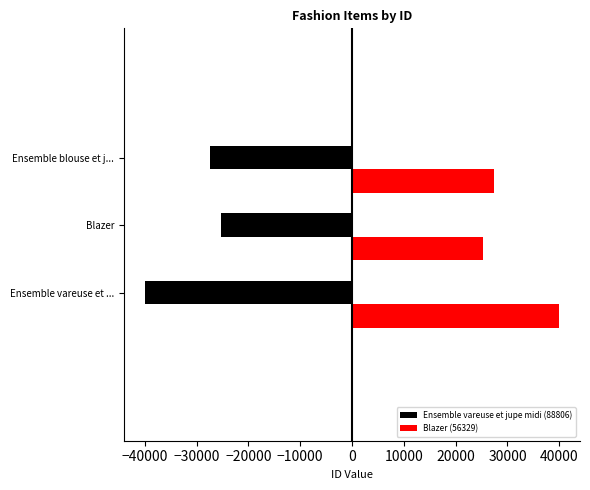

What is the value of the Ensemble vareuse et jupe midi bar at the 3rd from the left?

-27378.3